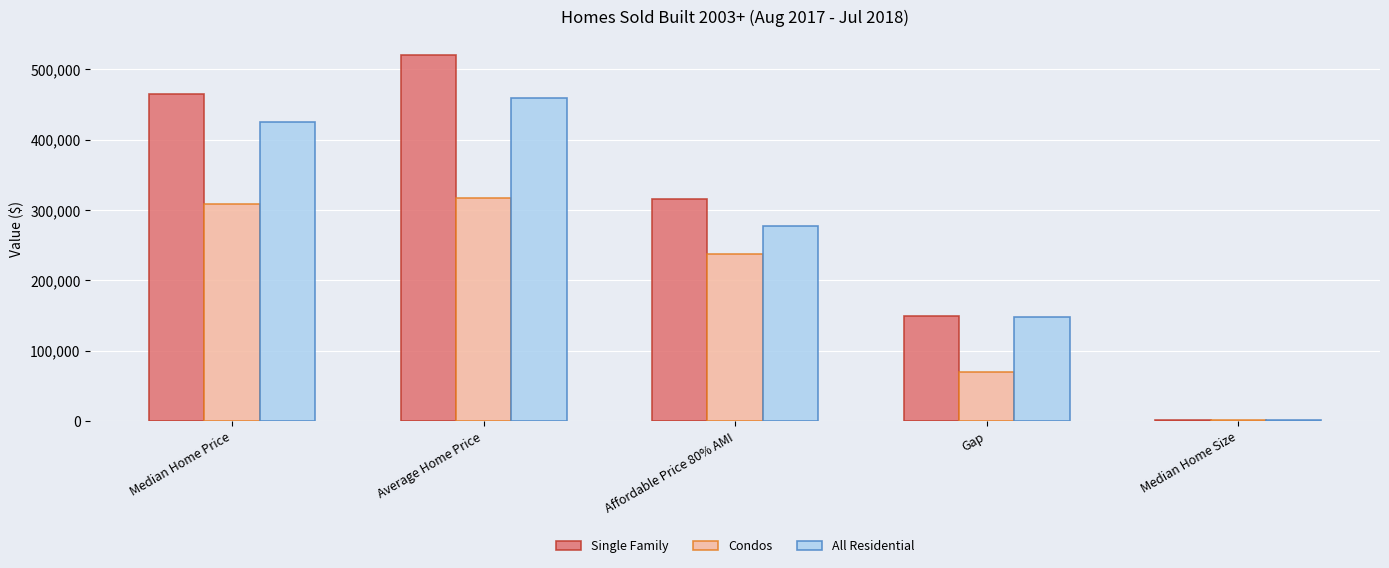

What are all the series names shown in the legend?

Single Family, Condos, All Residential